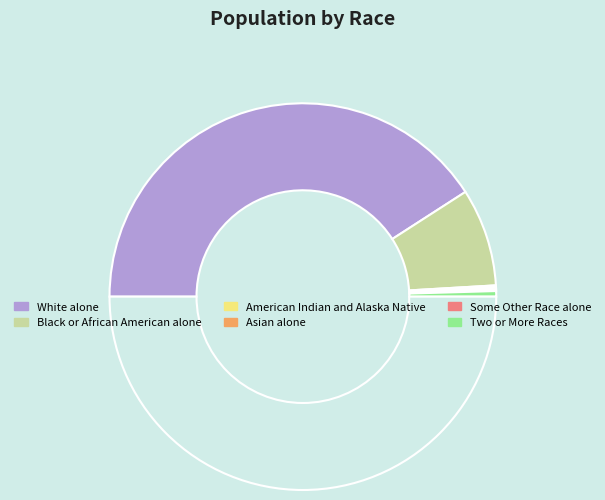

Count the number of slices in the pie.

7